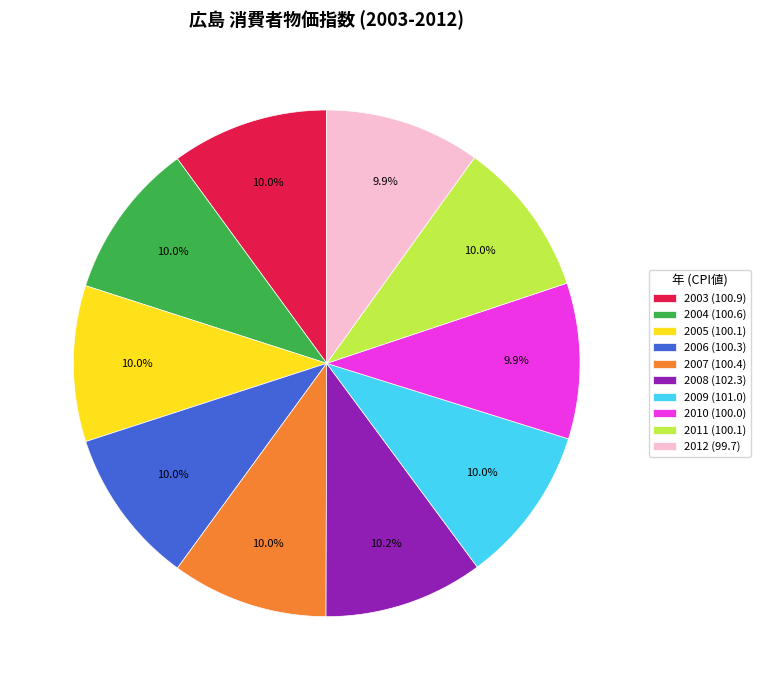

Count the number of slices in the pie.

10